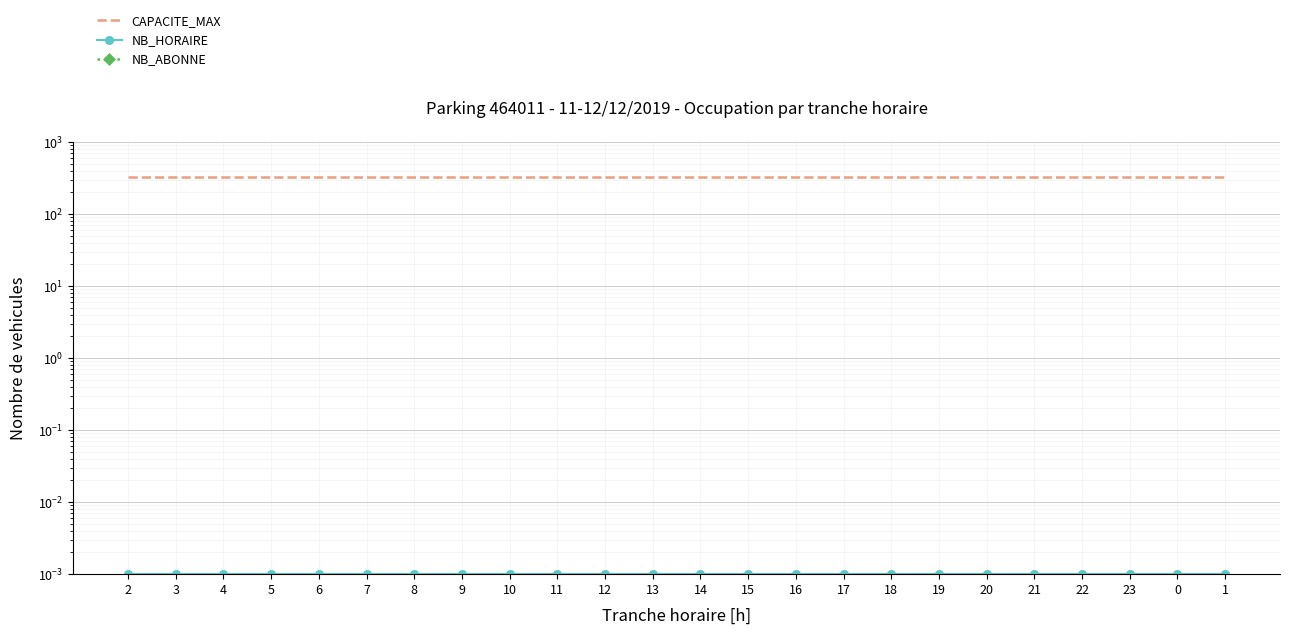

What is the label of the 6th point from the left?

7